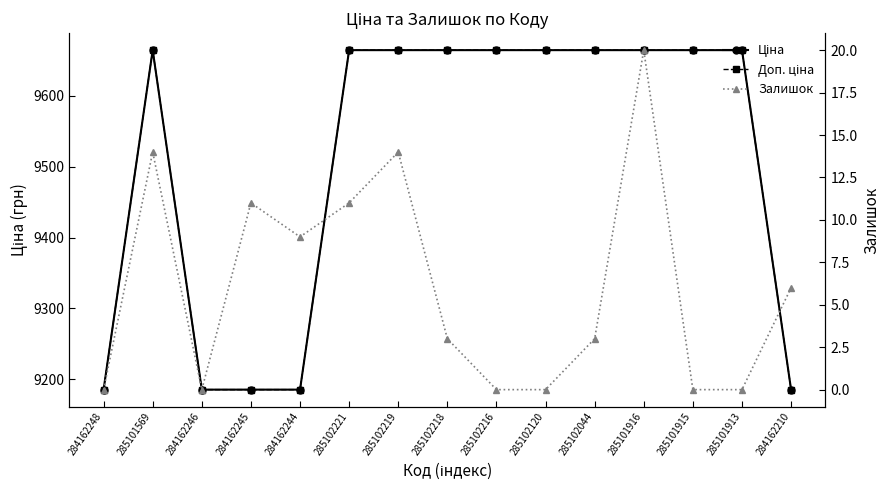

Which has a higher value, 285102120 or 285102216?

285102120